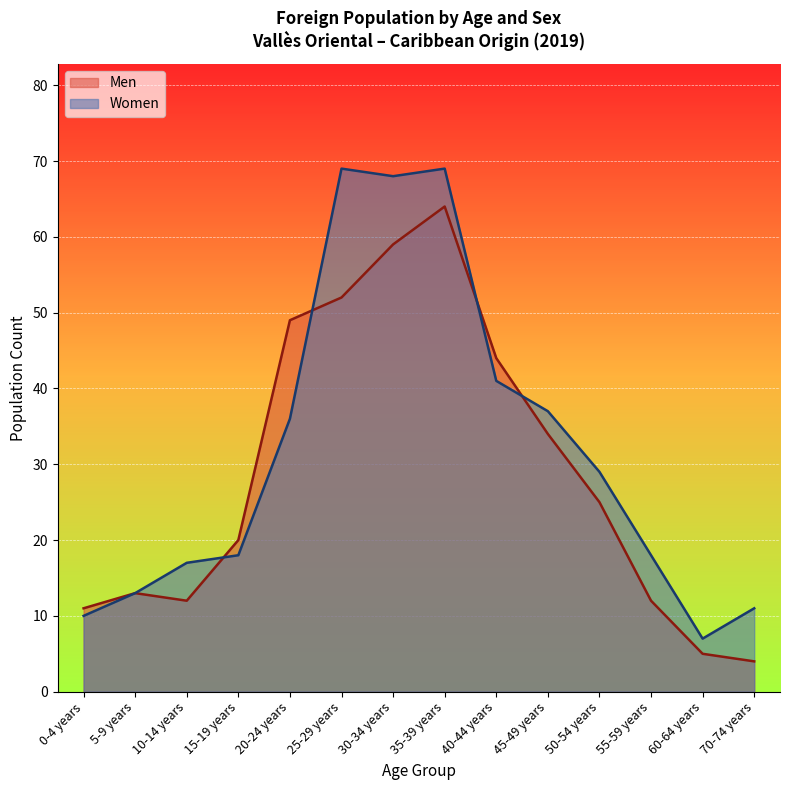

What is the difference between the Women values at 20-24 years and 50-54 years?

7